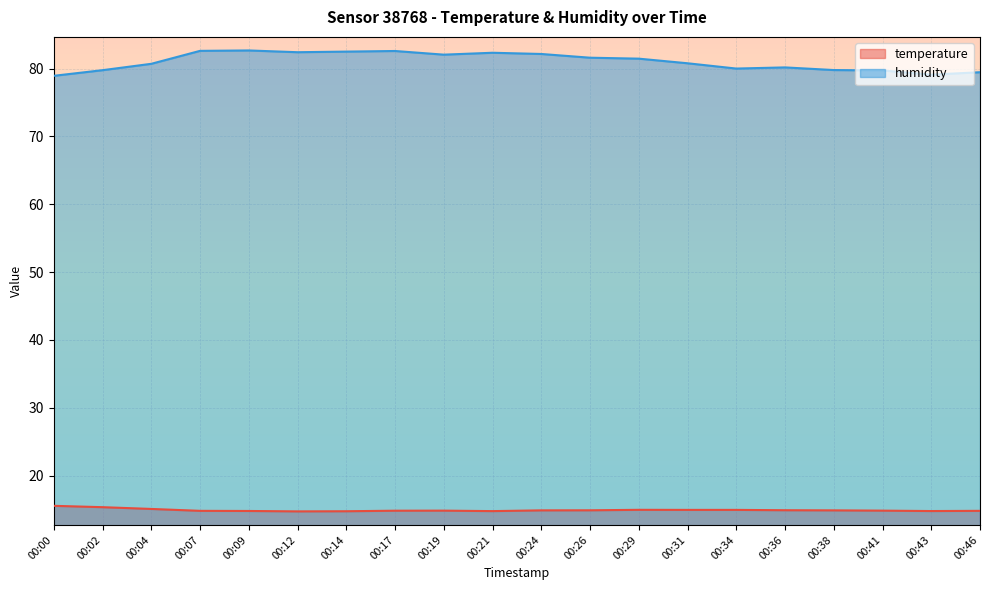

What is the difference between the humidity values at 00:31 and 00:00?

1.8